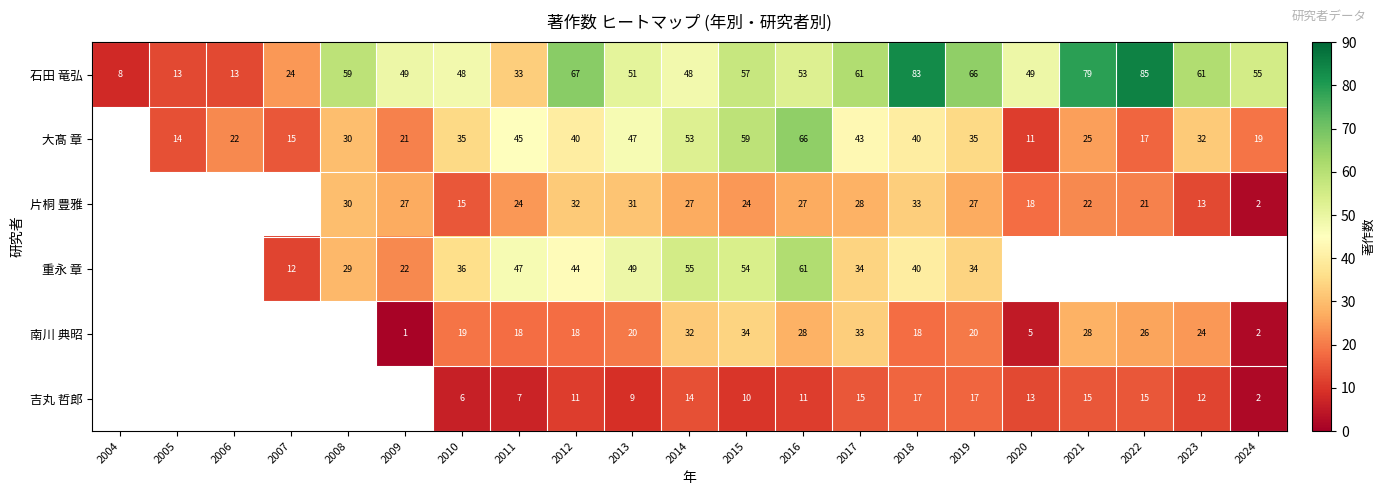

The value of 大髙 章 at 2013 is 78. True or false?

False